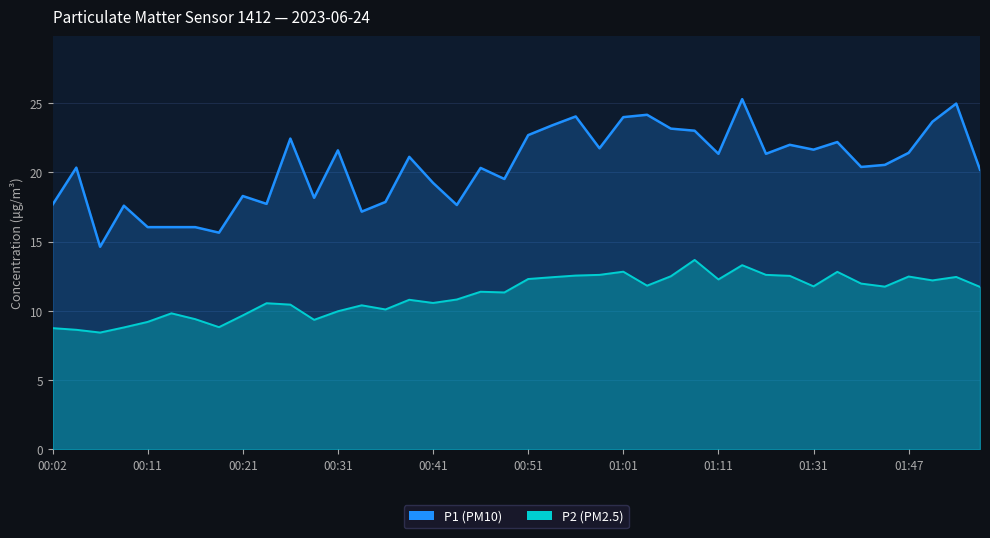

How many categories are shown in the chart?

40